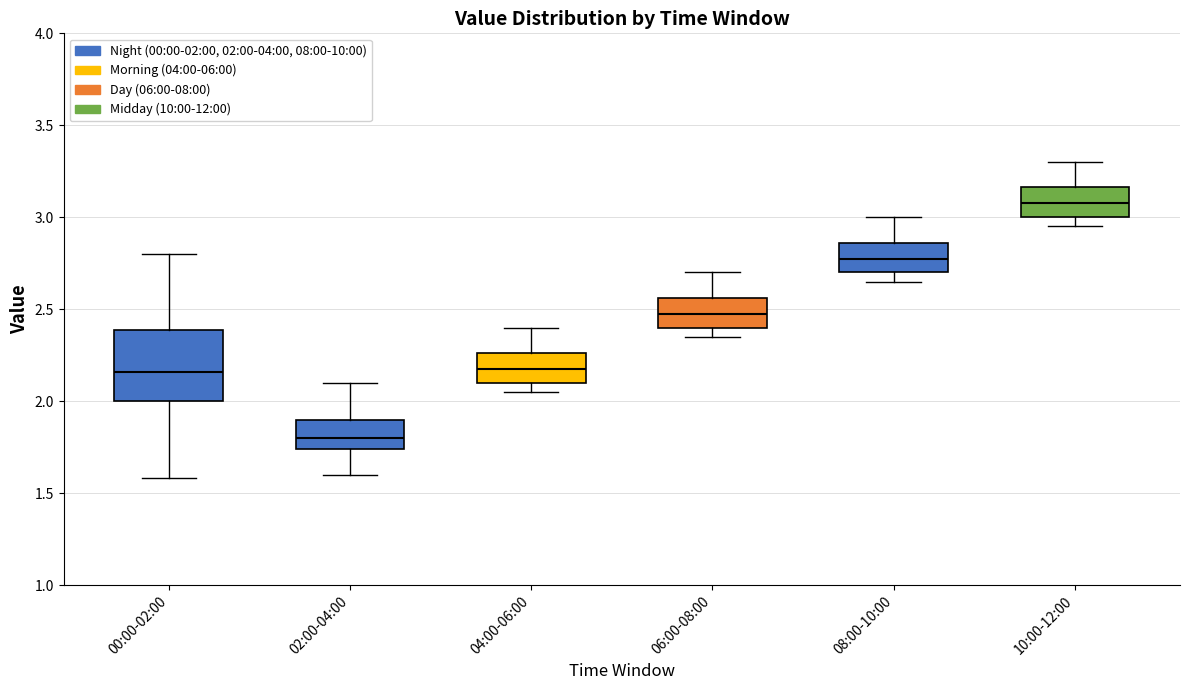

Reading left to right, read every box against the y-axis: the position of its median line, the range the box covers, and the ends of its whiskers. The values are not printed on the chart, so give them approximately, as read against the axis.

00:00-02:00: median 2.15, box 2.00 to 2.40, whiskers 1.60 to 2.80
02:00-04:00: median 1.80, box 1.75 to 1.90, whiskers 1.60 to 2.10
04:00-06:00: median 2.20, box 2.10 to 2.25, whiskers 2.05 to 2.40
06:00-08:00: median 2.50, box 2.40 to 2.55, whiskers 2.35 to 2.70
08:00-10:00: median 2.80, box 2.70 to 2.85, whiskers 2.65 to 3.00
10:00-12:00: median 3.10, box 3.00 to 3.15, whiskers 2.95 to 3.30